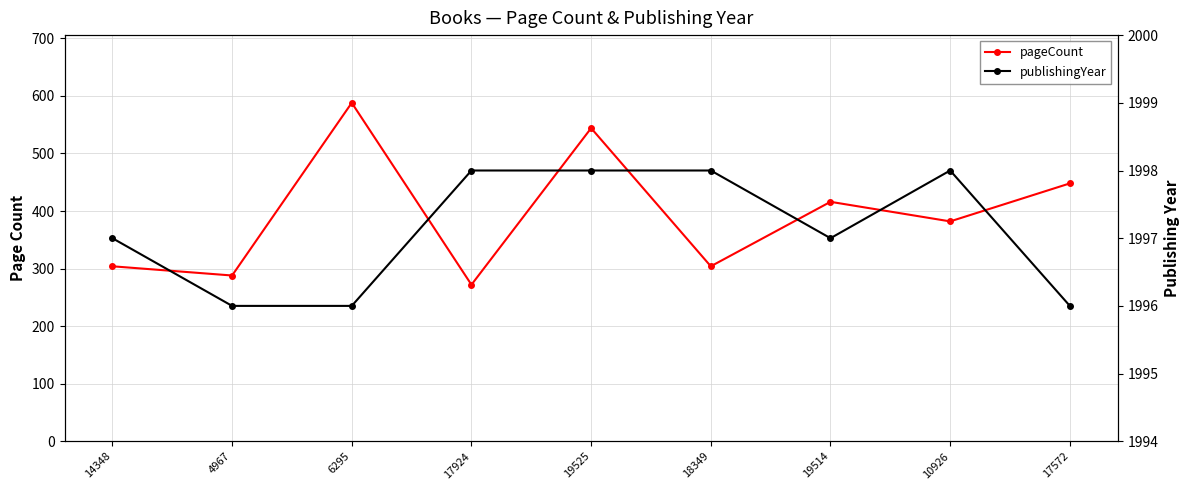

How many interior local peaks does the pageCount series have?

3